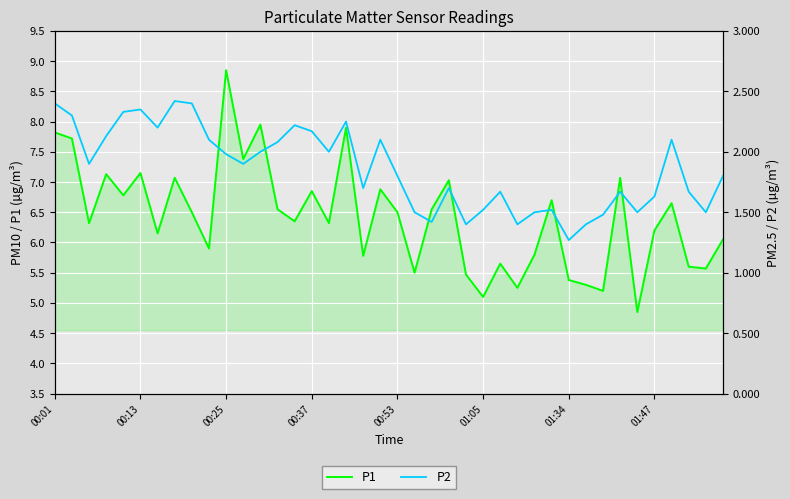

What is the label of the 39th point from the left?

38